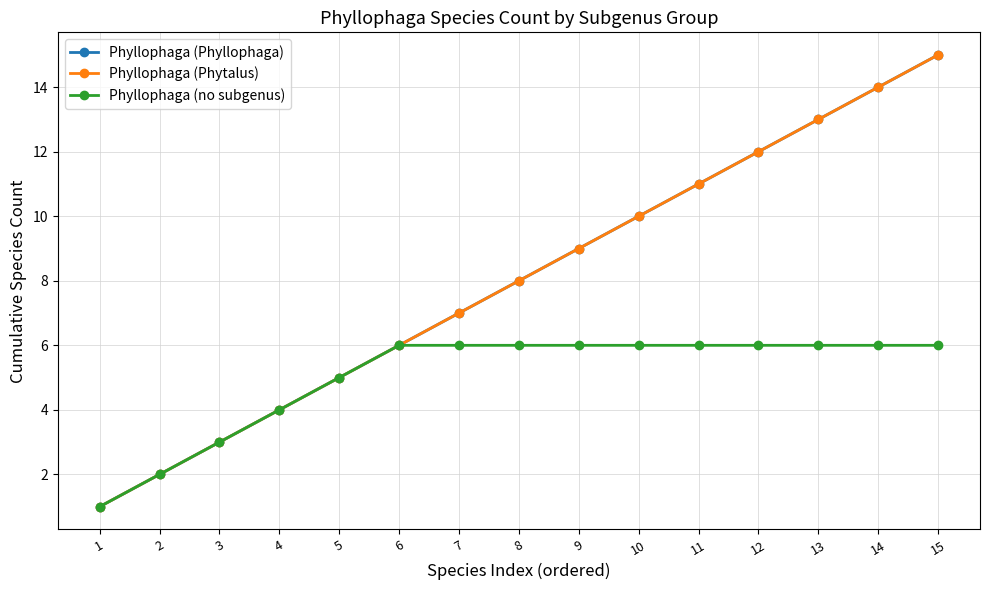

Which series has the largest total across all categories?

Phyllophaga (Phyllophaga)